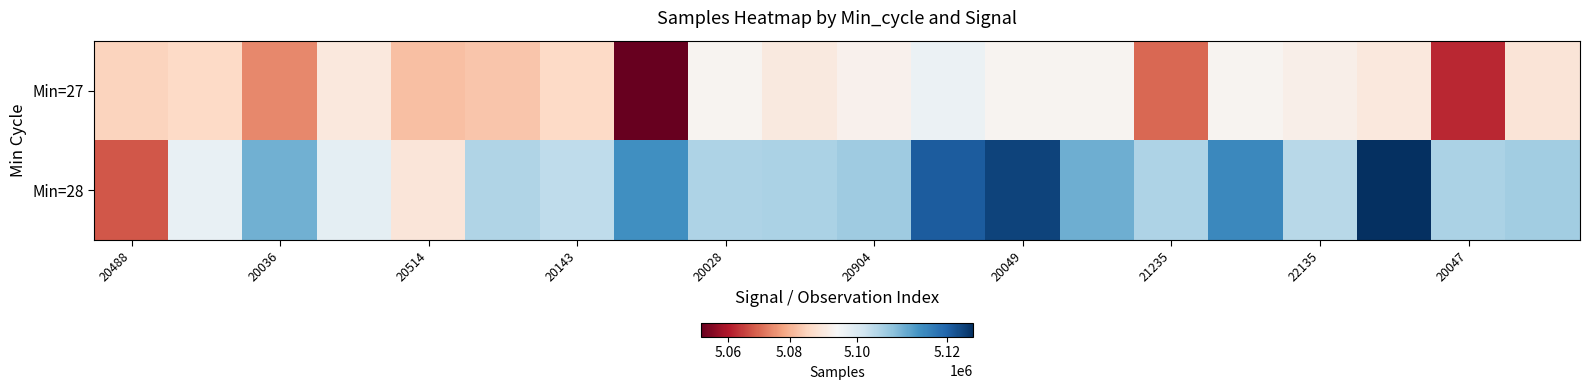

At how many categories does at least one series exceed 5072964?

20